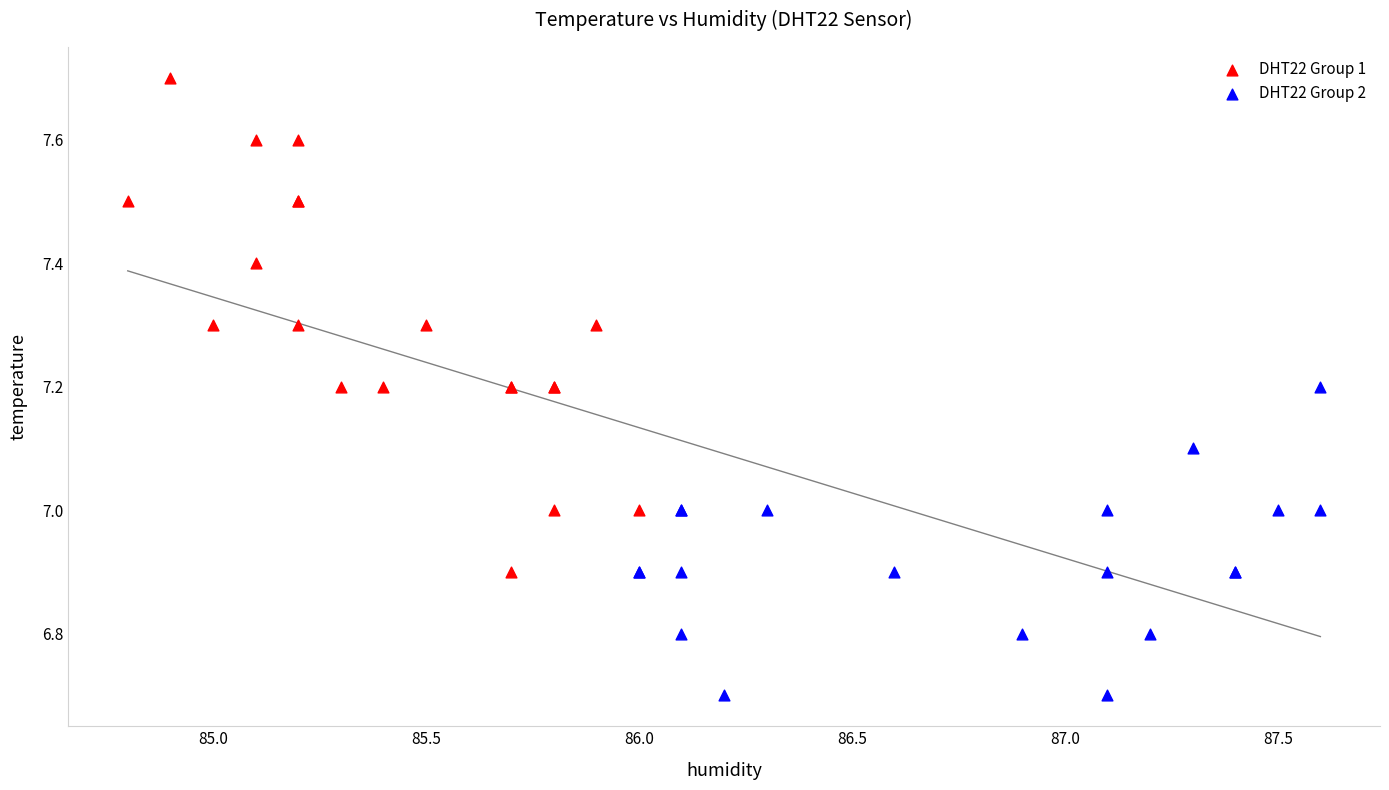

What are all the series names shown in the legend?

DHT22 Group 1, DHT22 Group 2